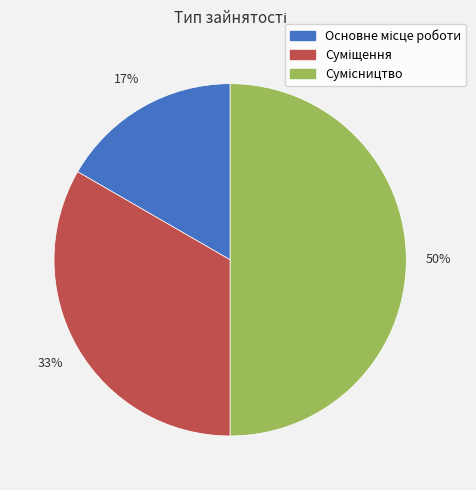

To the nearest percent, what is the average slice percentage?

33%